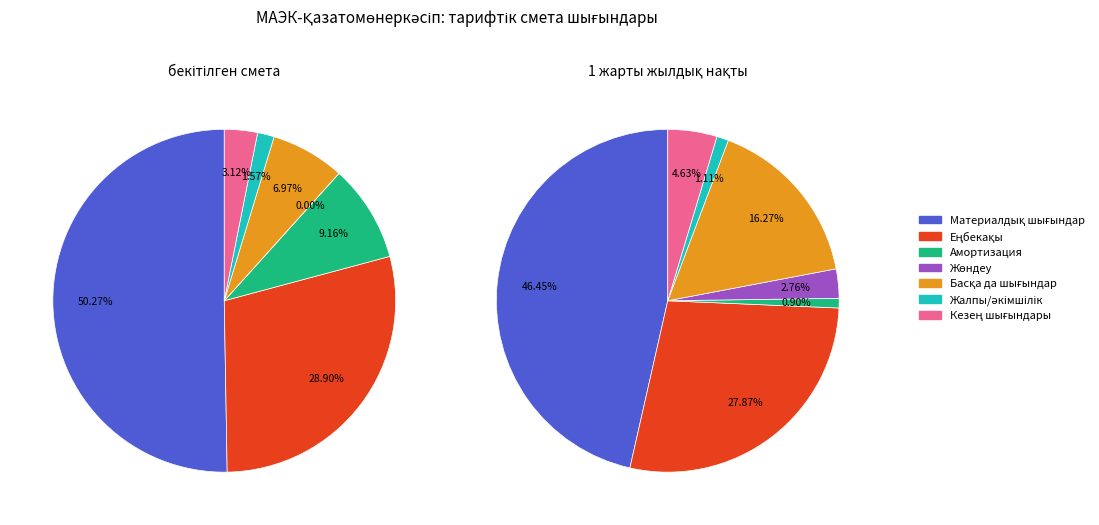

To the nearest percent, what portion does Еңбекақы төлеуге арналған шығындар represent?

28%